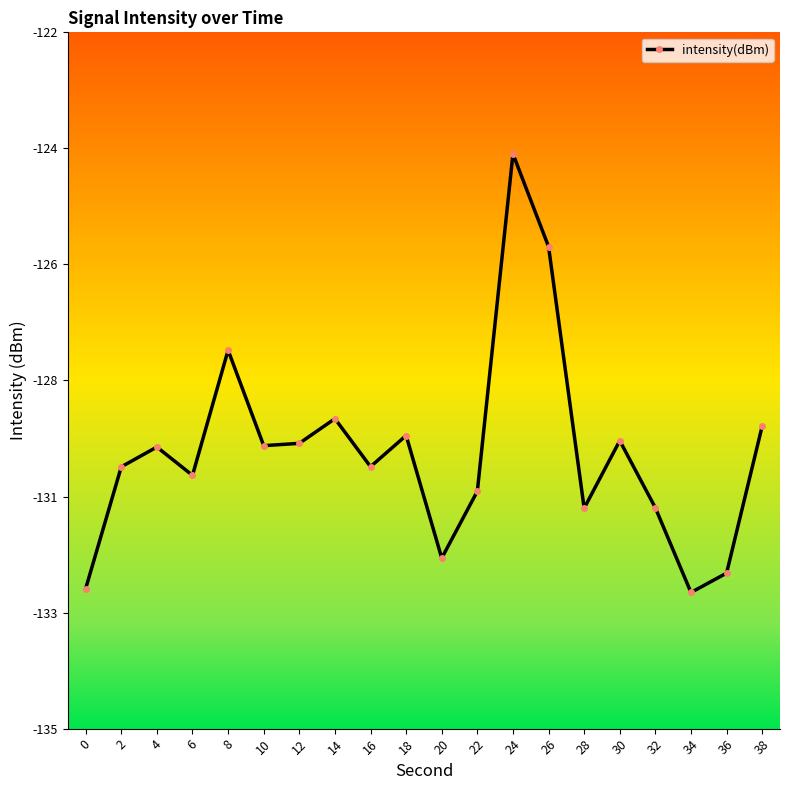

List the labels in order of value, smallest first.

34, 0, 36, 20, 28, 32, 22, 6, 2, 16, 4, 10, 12, 30, 18, 38, 14, 8, 26, 24